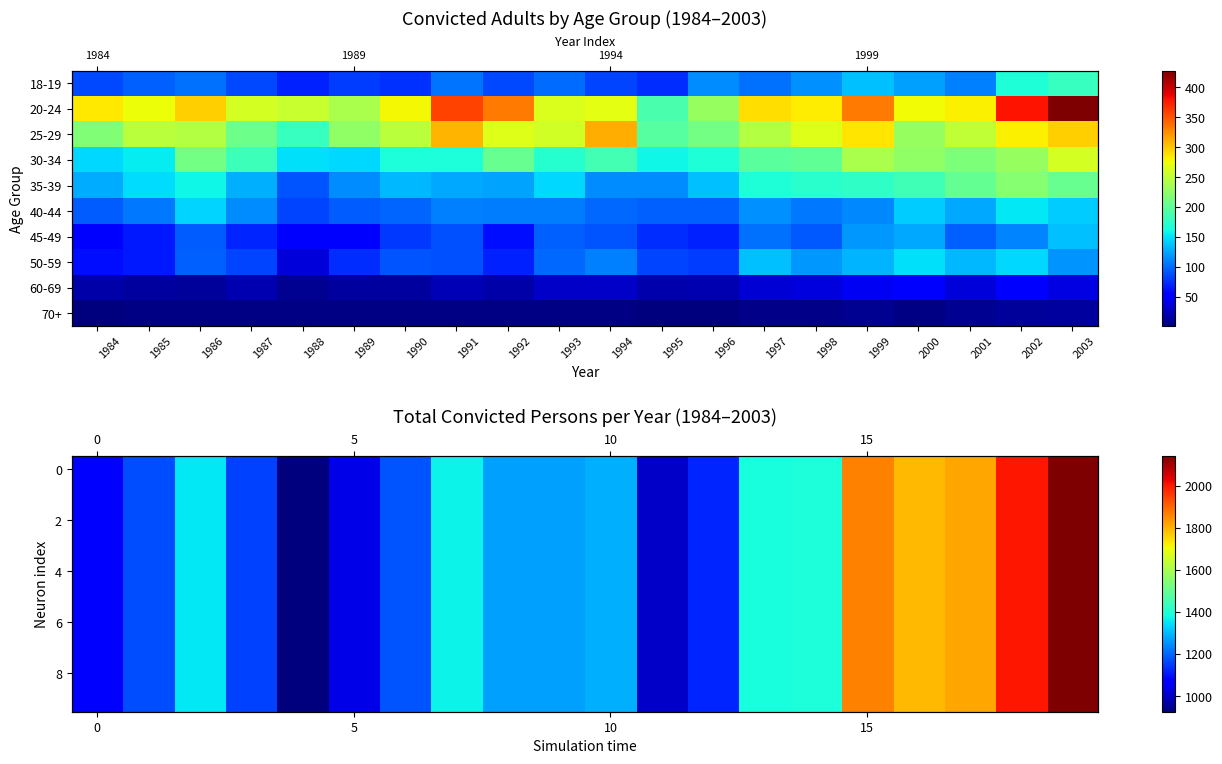

What is the sum of all 6 values?

27626